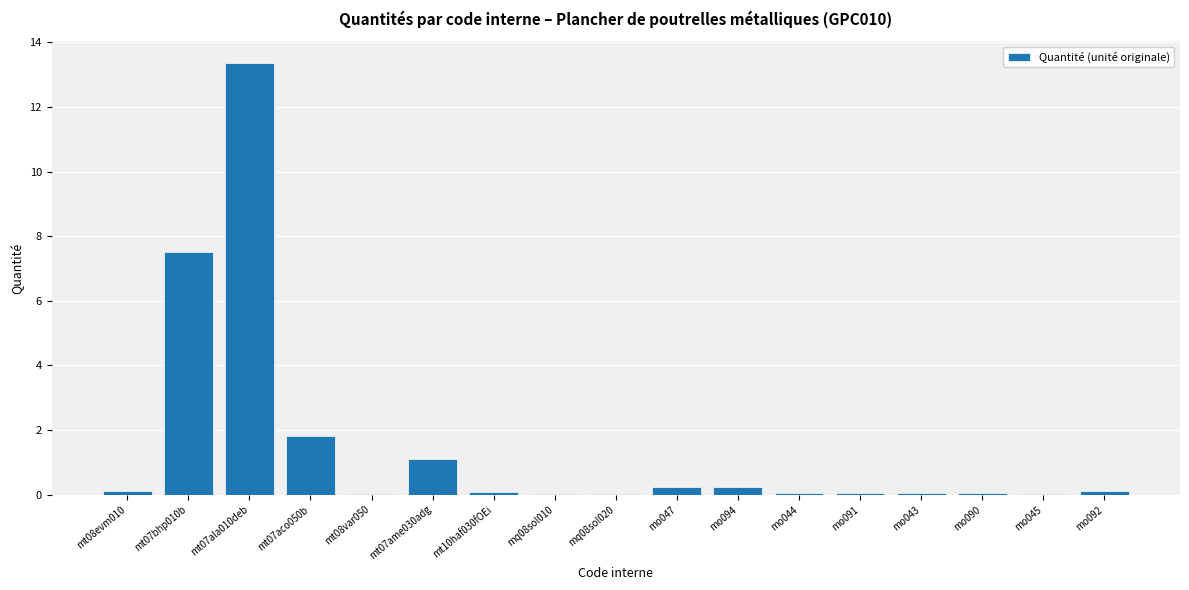

What is the sum of all values?

24.8